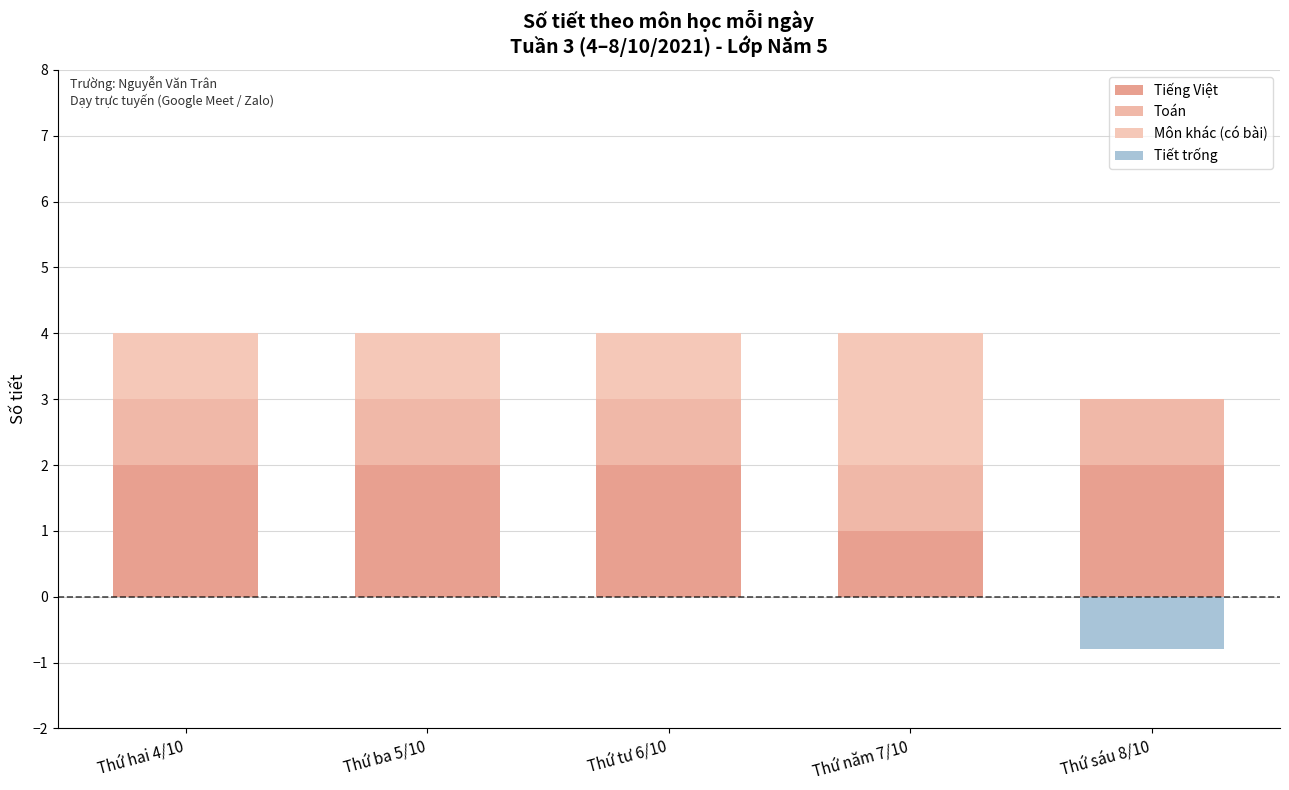

The Tiếng Việt series shows 2.0 at Thứ tư 6/10. True or false?

True